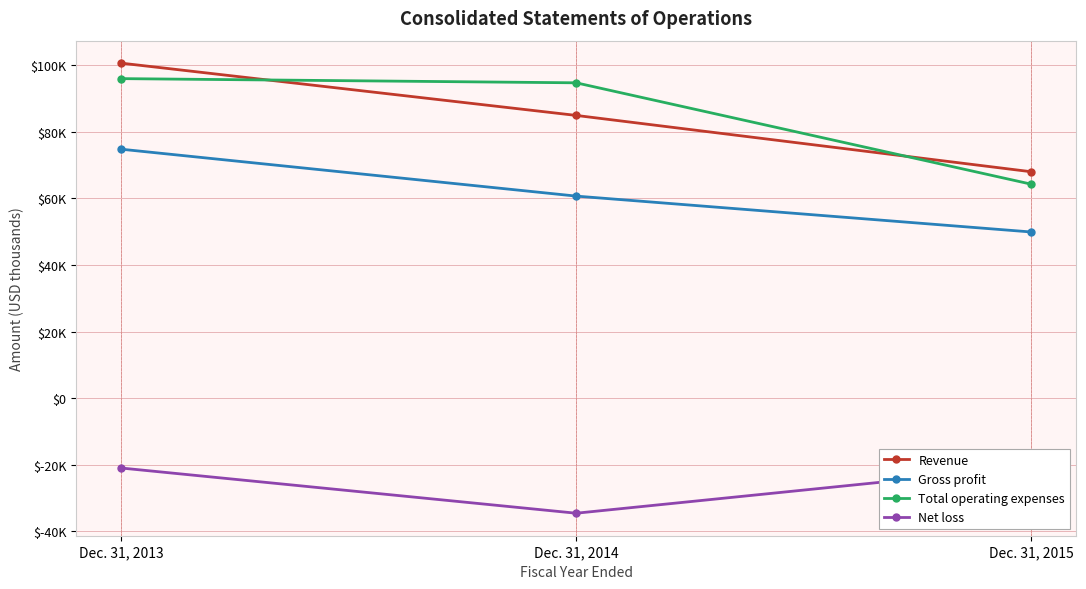

What is the sum of the Net loss values at Dec. 31, 2015 and Dec. 31, 2013?

-41579